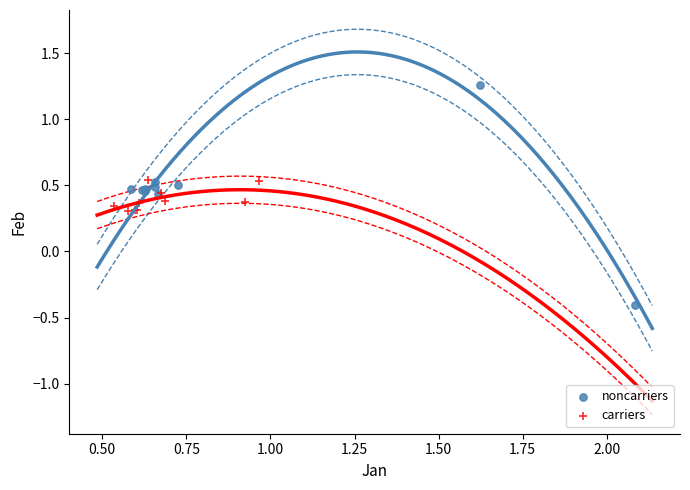

Which series has the widest spread of Y values?

noncarriers